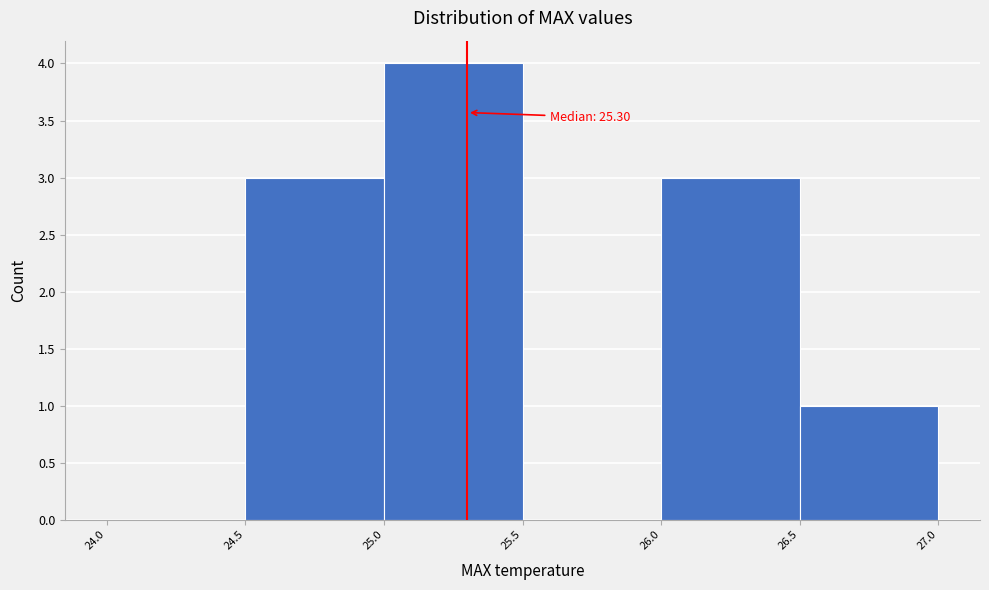

Over which range of the x-axis is the bar tallest?

25.0 to 25.5